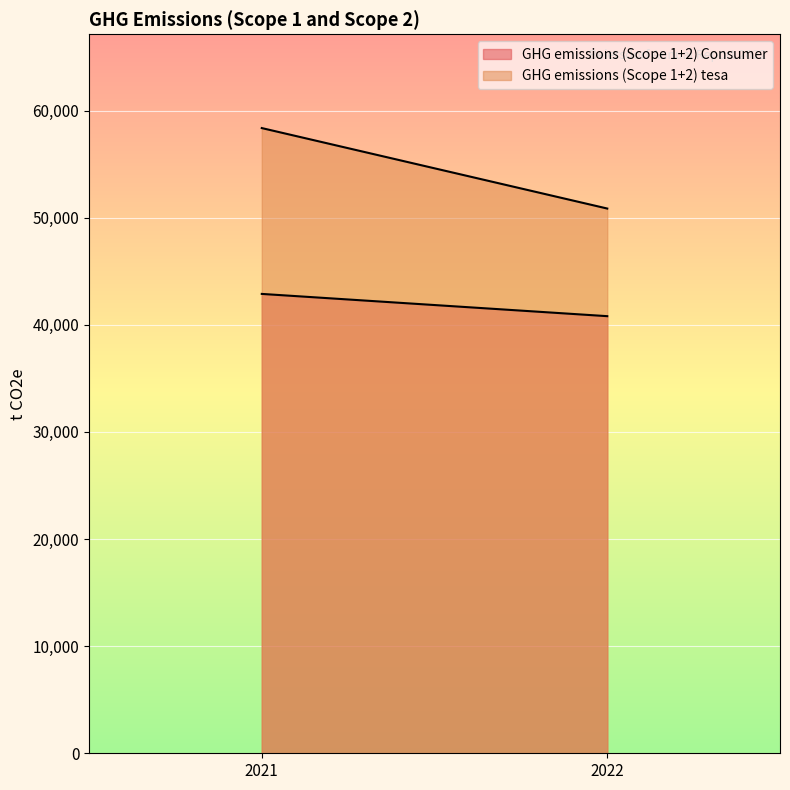

The GHG emissions (Scope 1+2) tesa series shows 86916 at 2021. True or false?

False